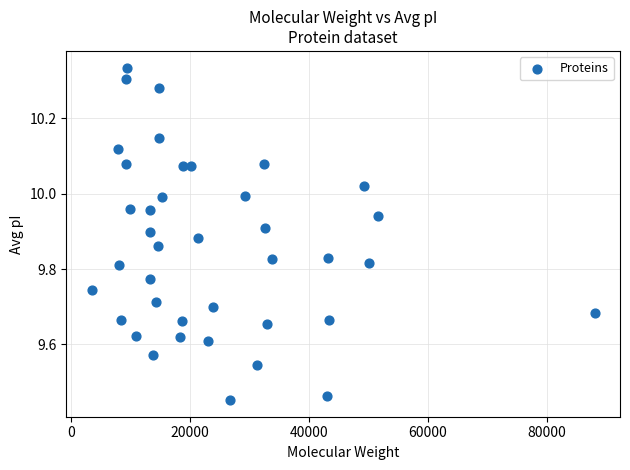

What is the range of X values (max minus min)?

84545.2